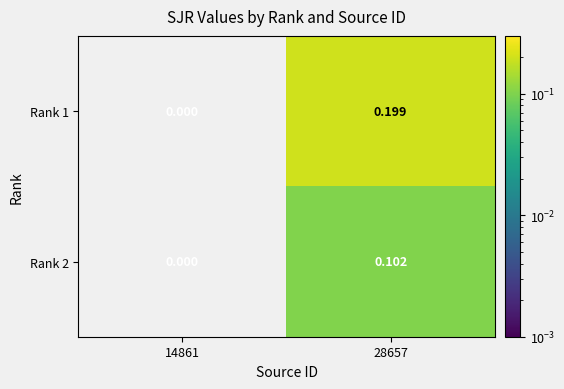

Count the number of data series in this chart.

2